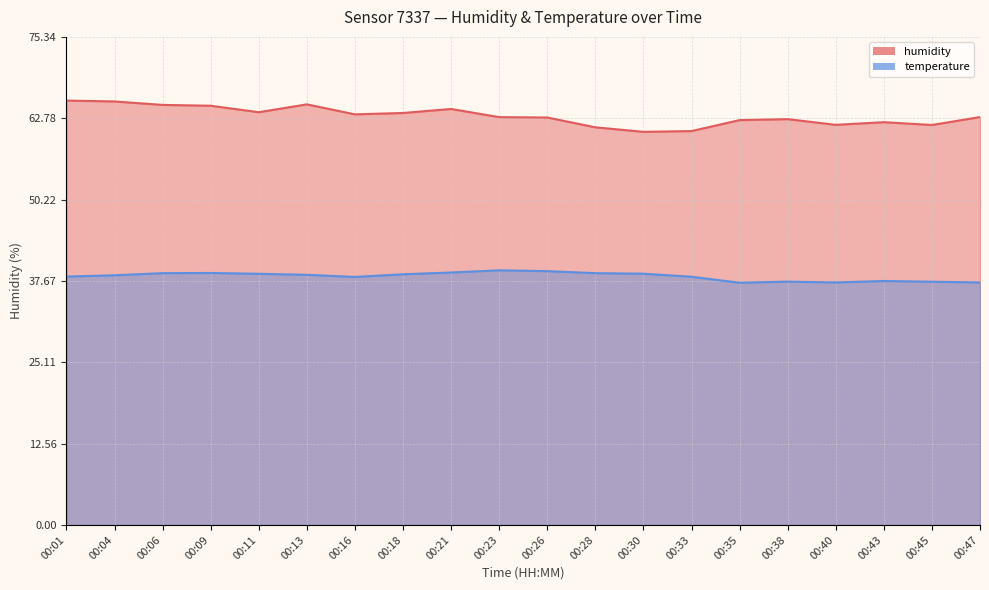

Rank the series at 00:21 from highest to lowest value.

humidity, temperature